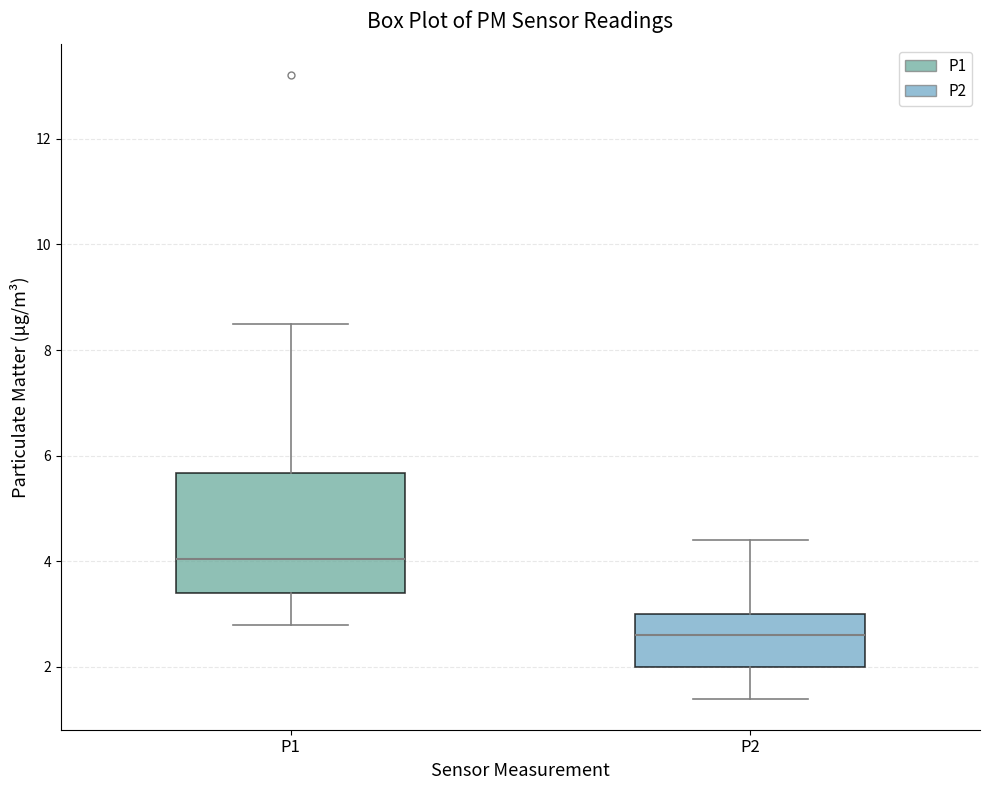

Where does the upper whisker of the box for P1 end on the y-axis? The values are not printed on the chart, so give them approximately, as read against the axis.

8.6